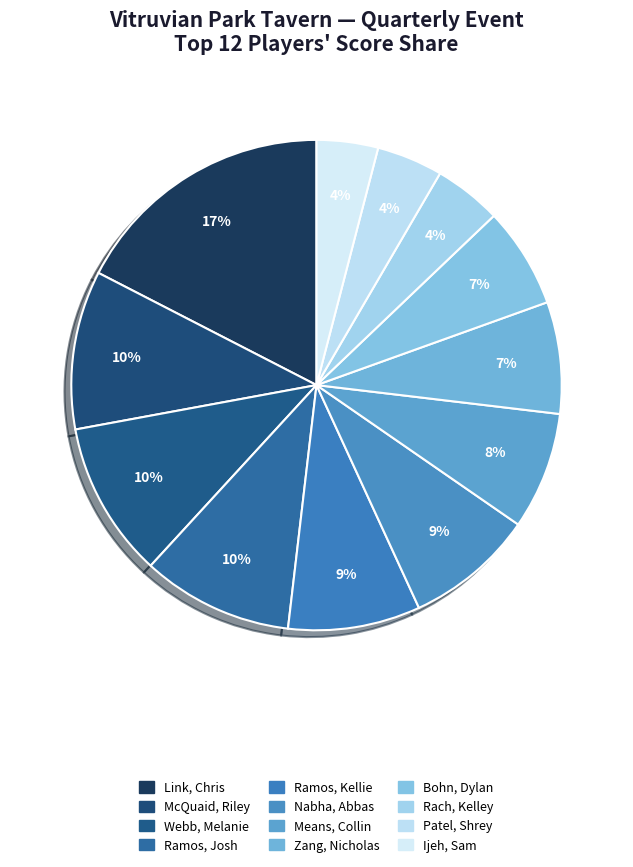

True or false: McQuaid, Riley accounts for 19% of the total.

False